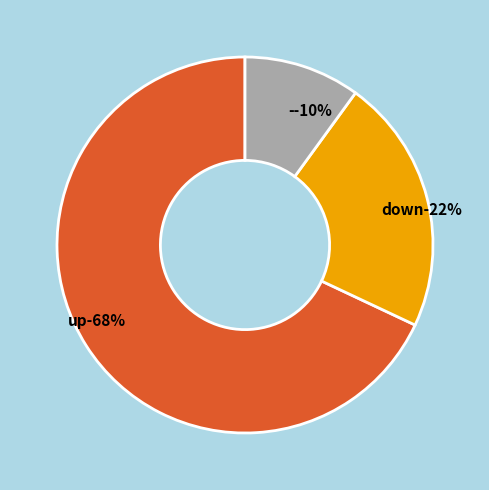

What is the majority slice?

up